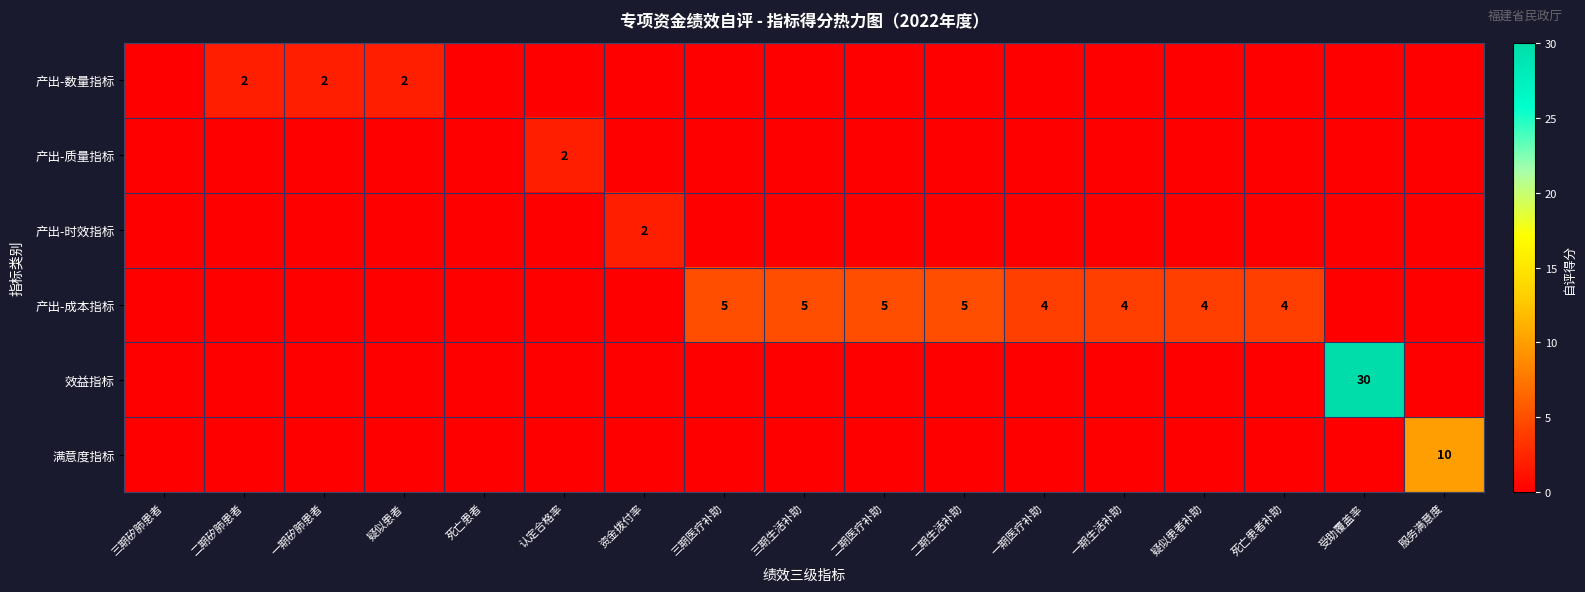

What is the difference between the highest and lowest values at 二期医疗补助?

5